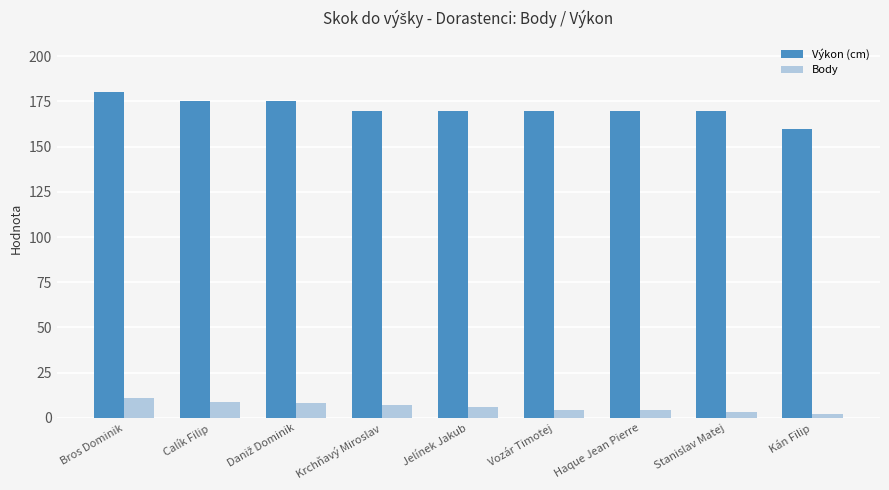

What value does the Výkon (cm) series have at Stanislav Matej?

170.0